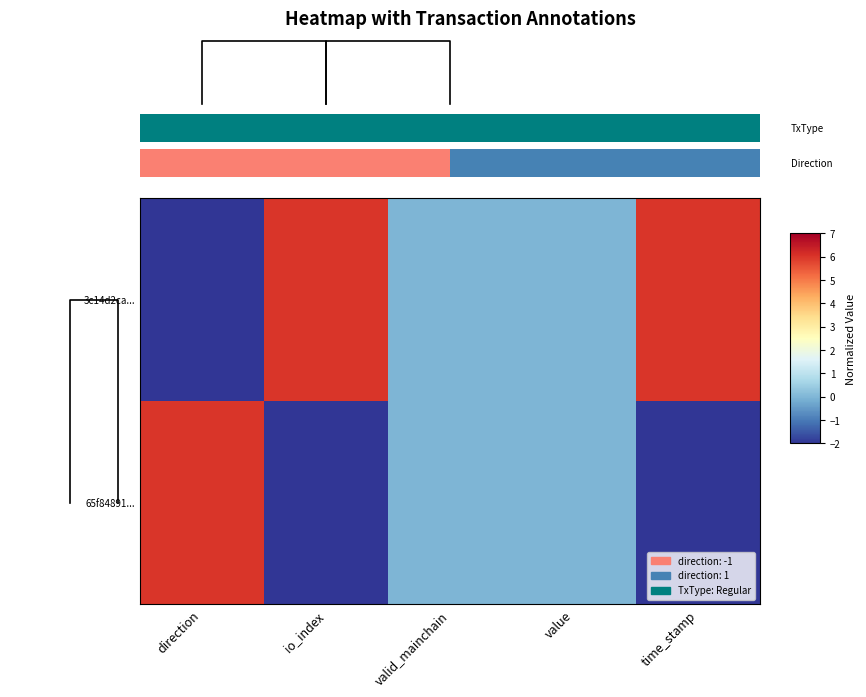

List the series in order of their overall mean, lowest first.

65f84891..., 3c14d2ca...